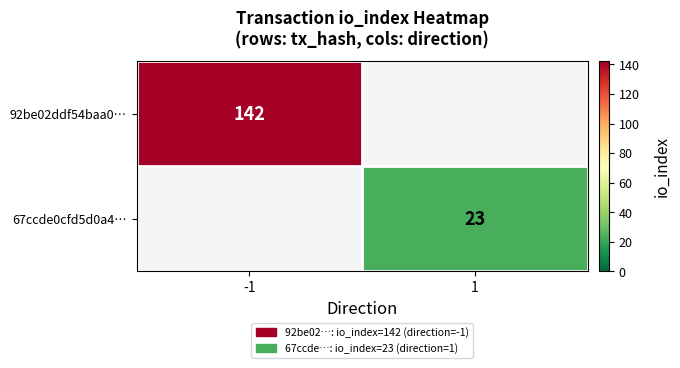

The 67ccde0cfd5d0a4… series shows 23 at 1. True or false?

True